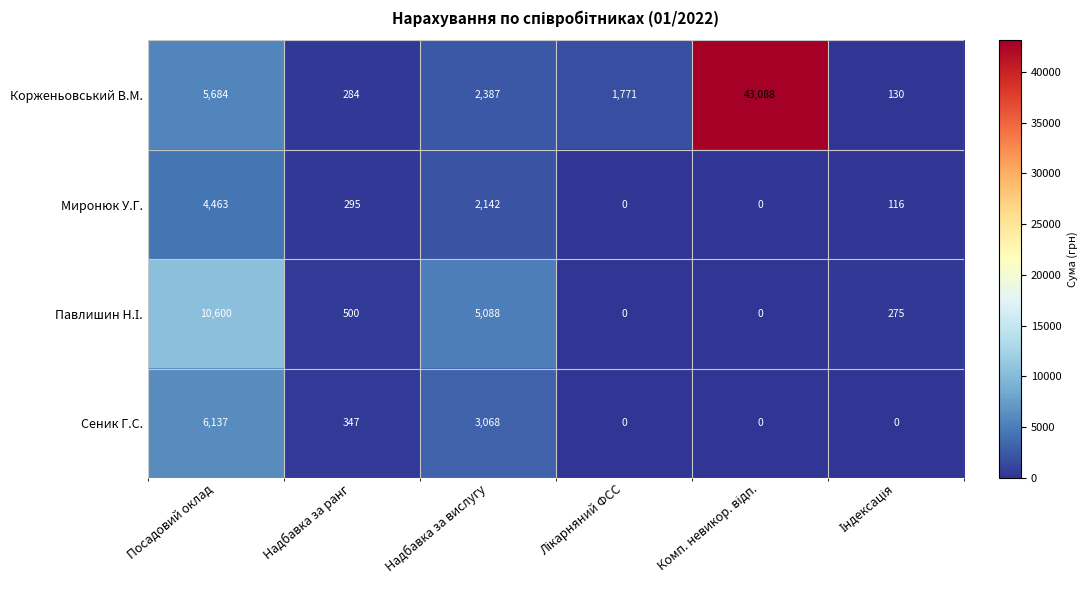

How many distinct data groups are displayed?

4